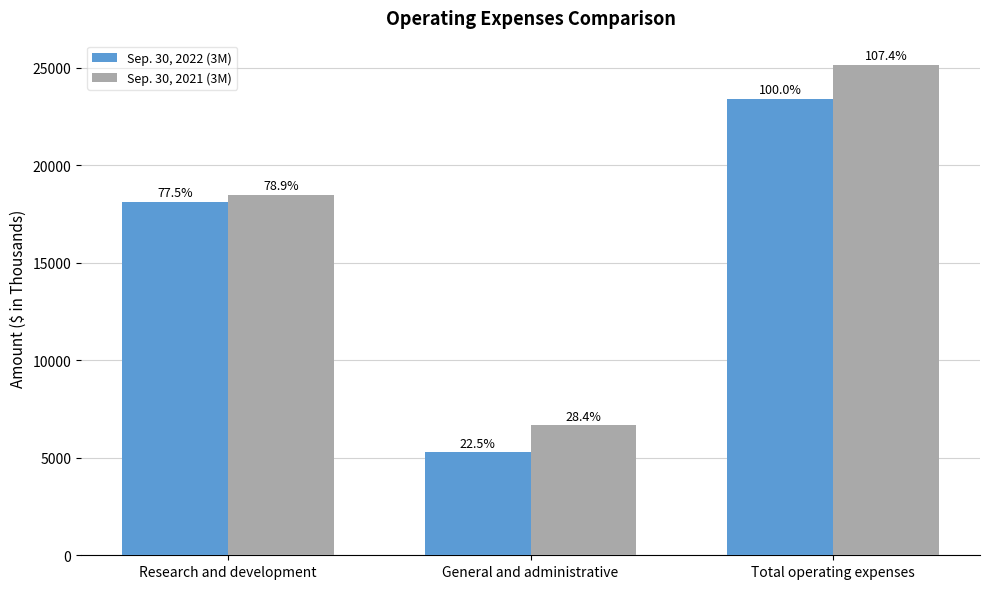

Does the chart contain stacked bars?

No